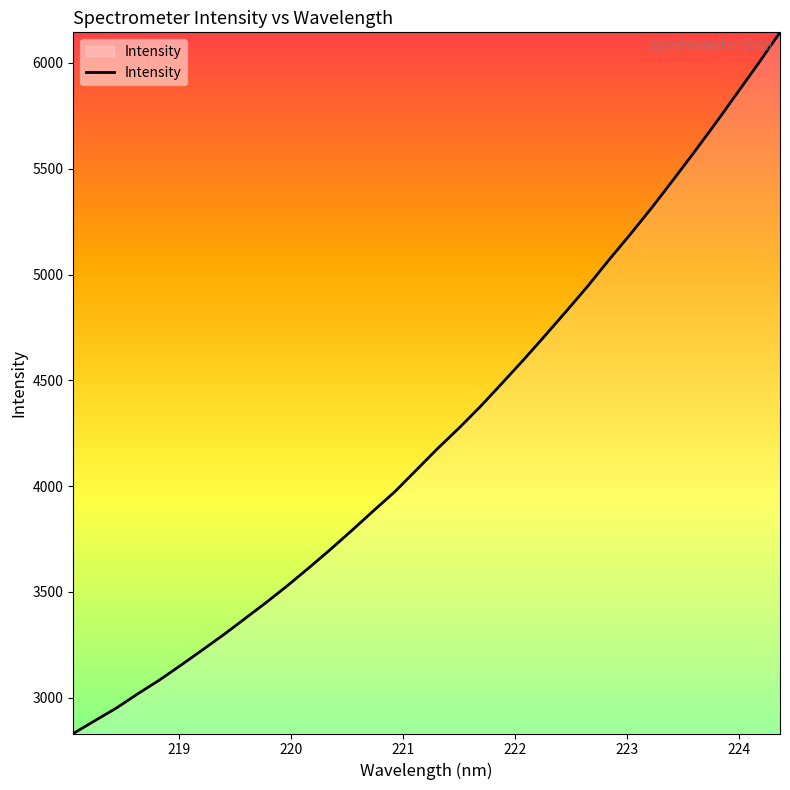

True or false: there are more than 1 points higher than both neighbors.

False